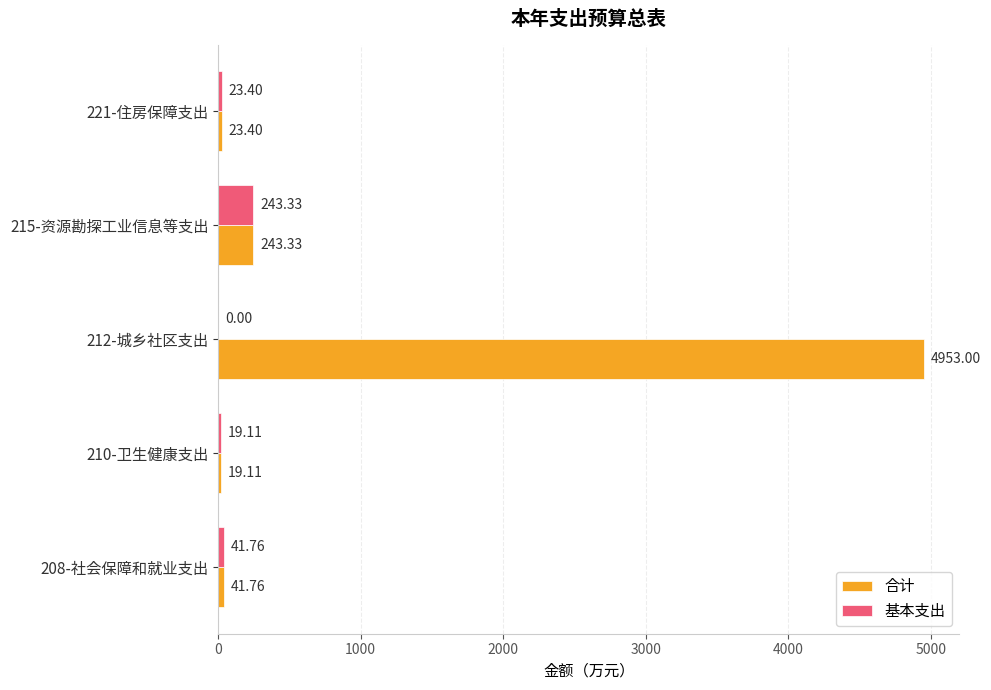

At which category is the sum across all series the highest?

212-城乡社区支出